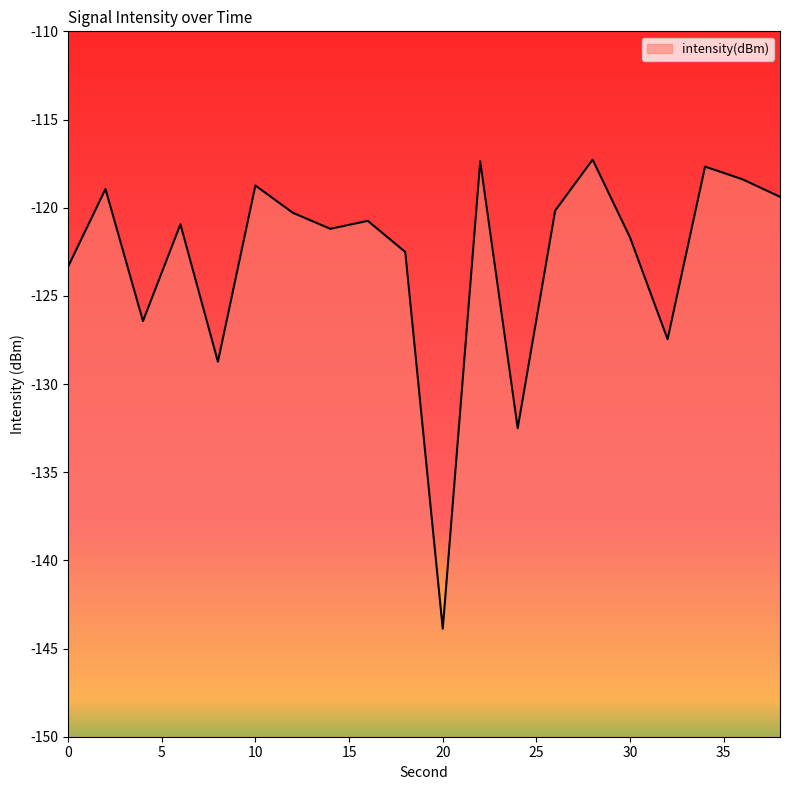

Rank the categories by value from highest to lowest.

28, 22, 34, 36, 10, 2, 38, 26, 12, 16, 6, 14, 30, 18, 0, 4, 32, 8, 24, 20